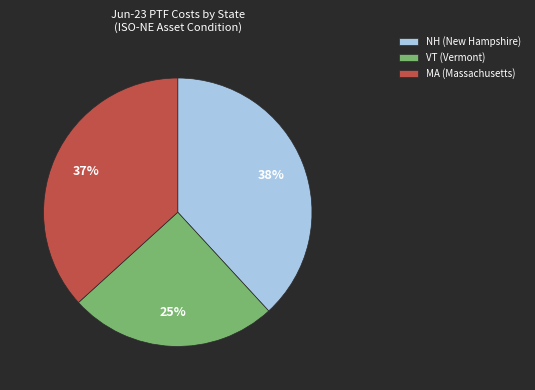

Count the number of slices in the pie.

3